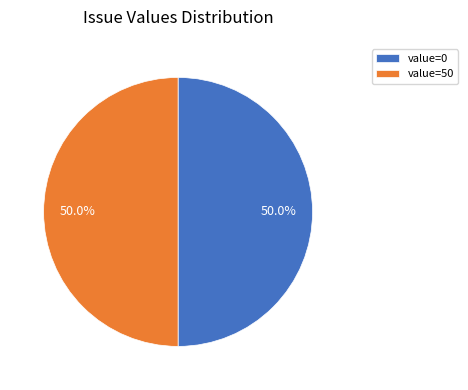

Count the number of slices in the pie.

2